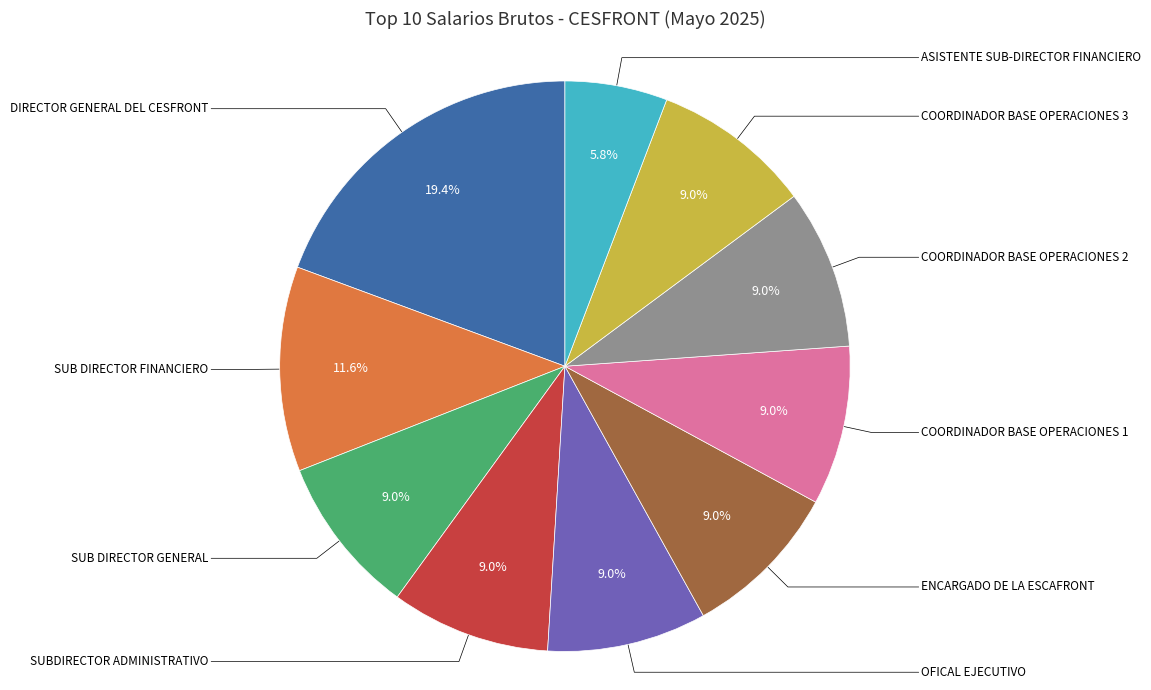

What is the smallest slice in the pie chart?

ASISTENTE SUB-DIRECTOR FINANCIERO